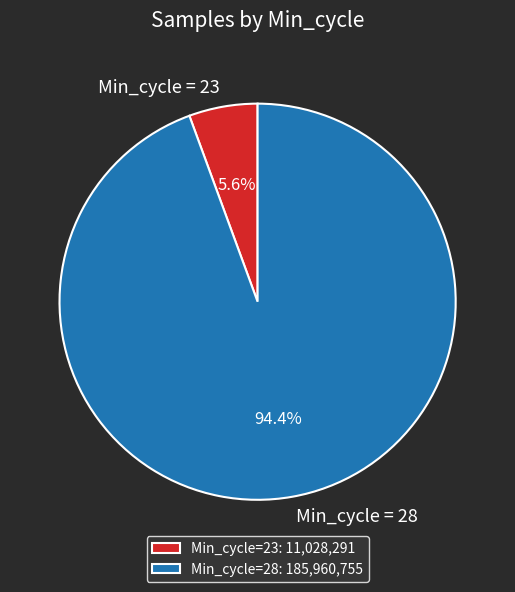

What is the ratio of the value at Min_cycle = 28 to the value at Min_cycle = 23?

16.9